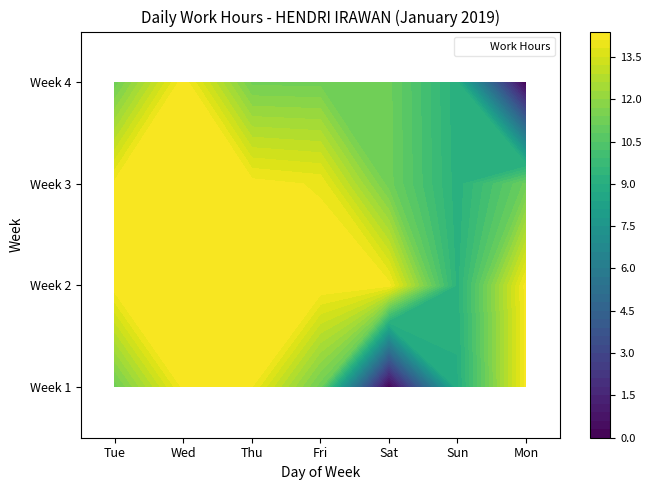

What is the difference between the Week 3 values at Wed and Sun?

5.0